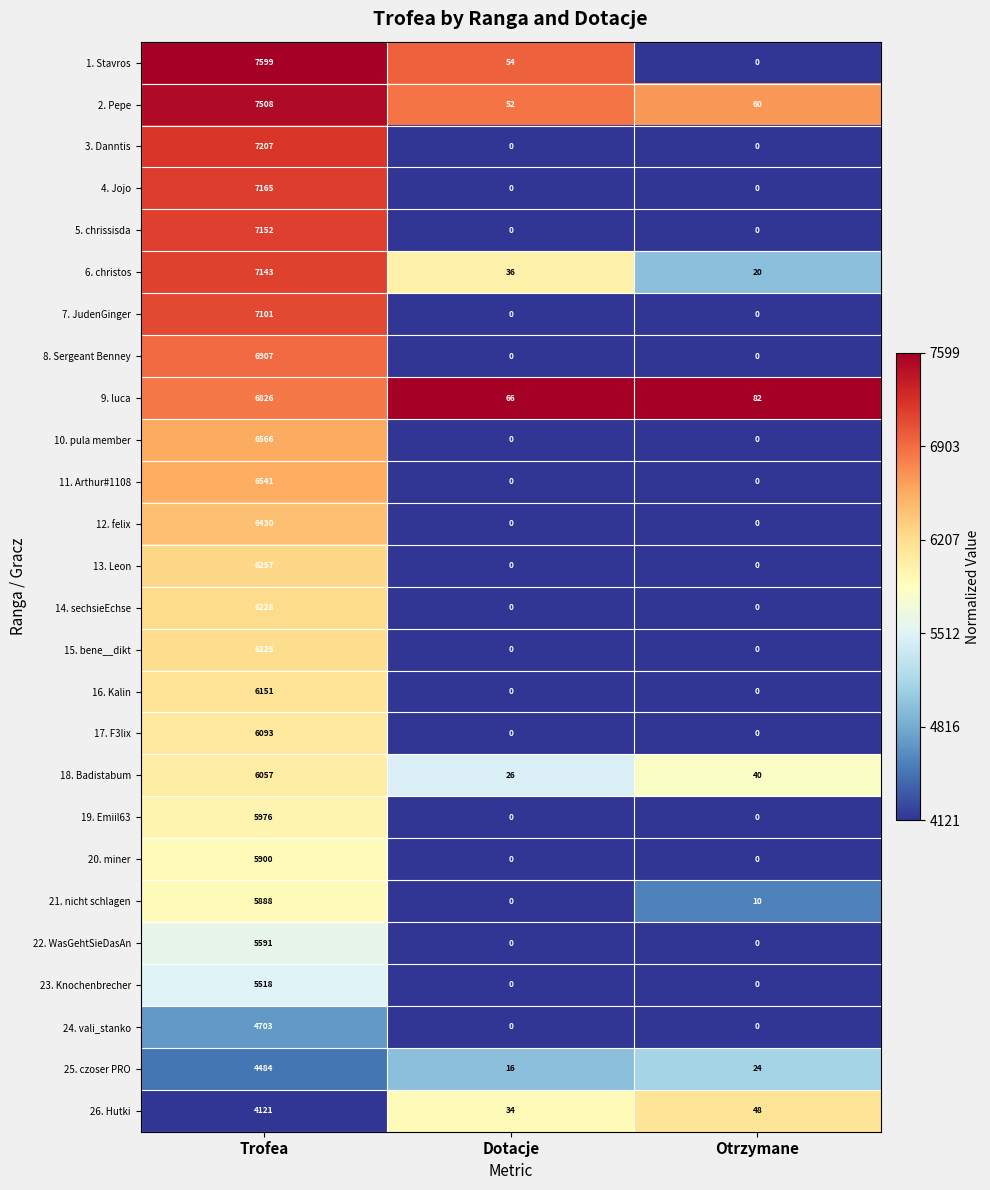

What is the difference between the highest and lowest values at Otrzymane?

82